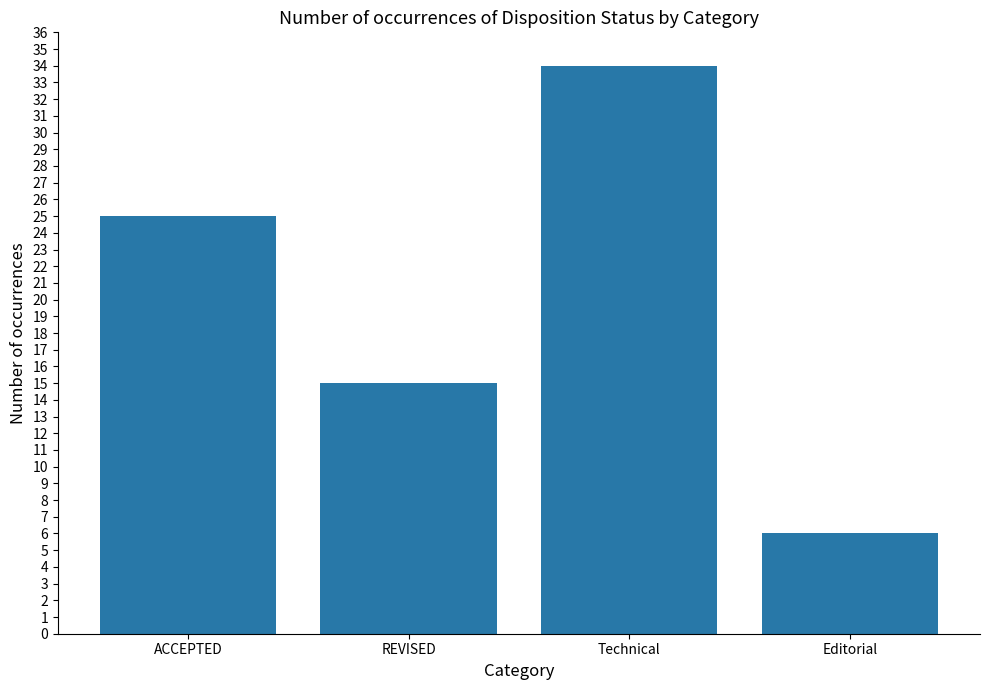

Reading left to right, list all the values displayed in this chart.

25	15	34	6